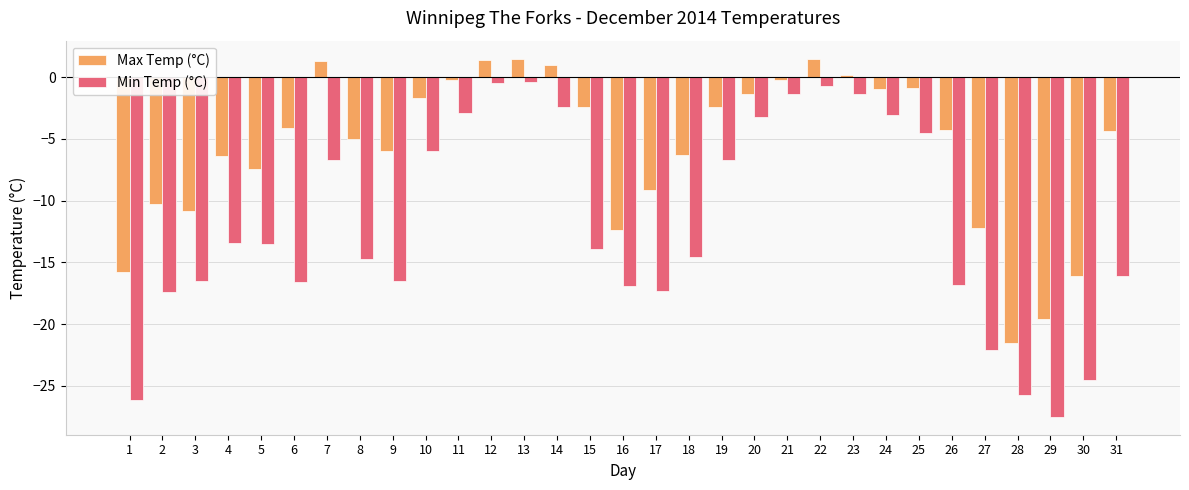

What is the greatest value displayed?

1.5